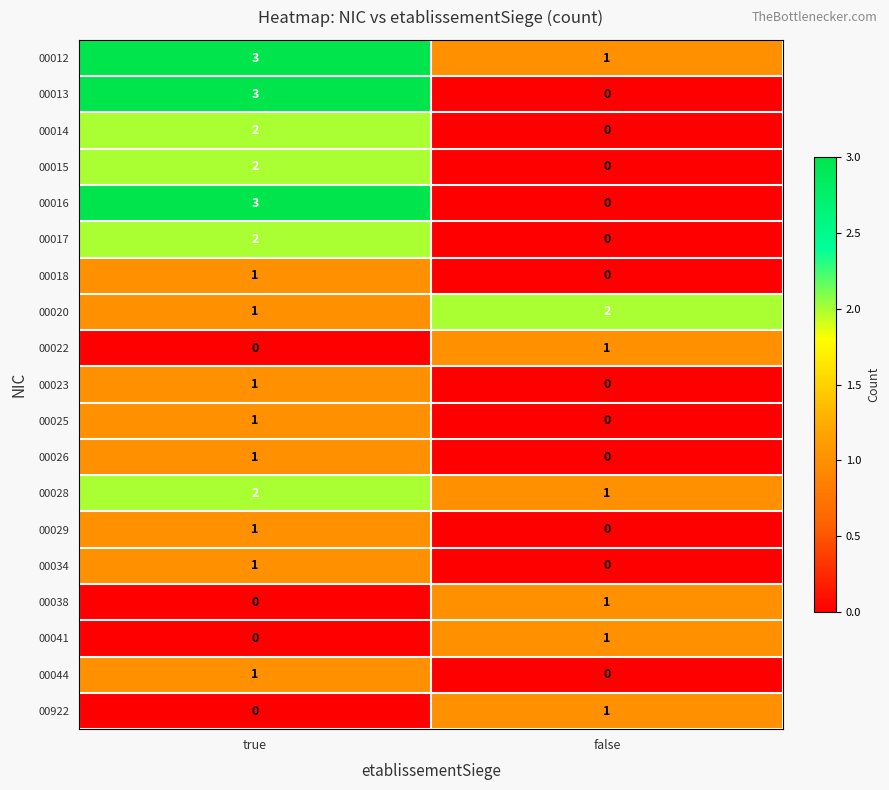

Count the number of data series in this chart.

19